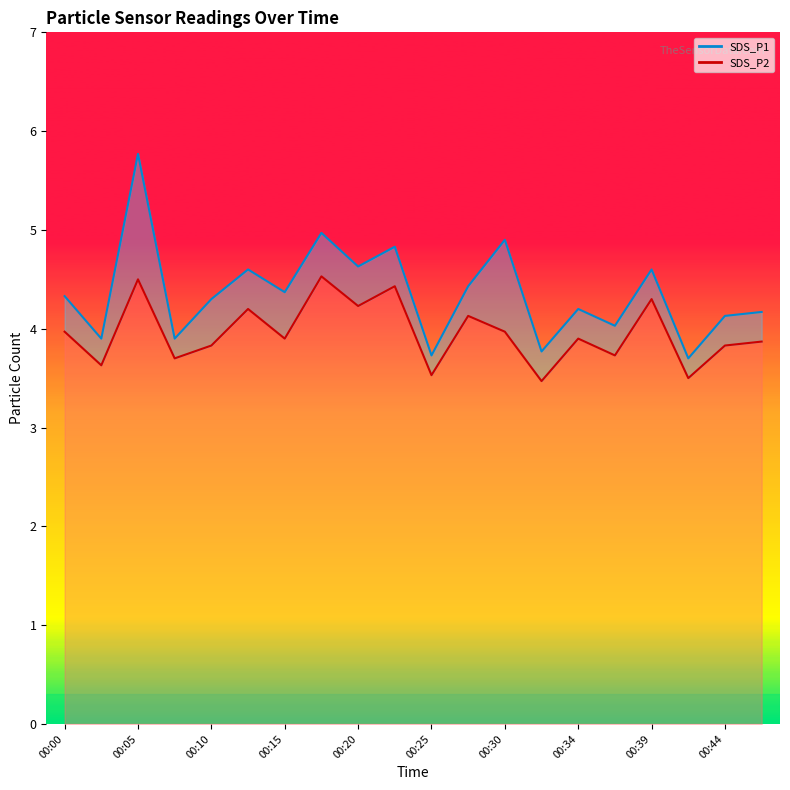

Is this an area chart (filled region under the line)?

No